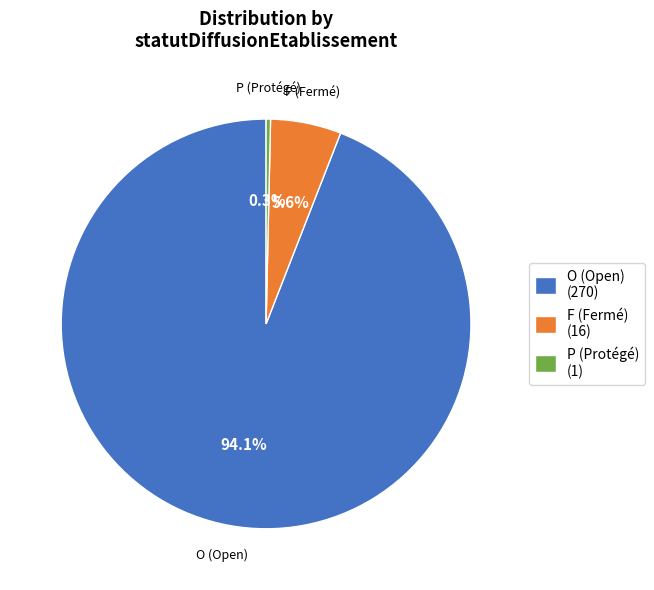

What is the ratio of the value at O to the value at P?

270.0